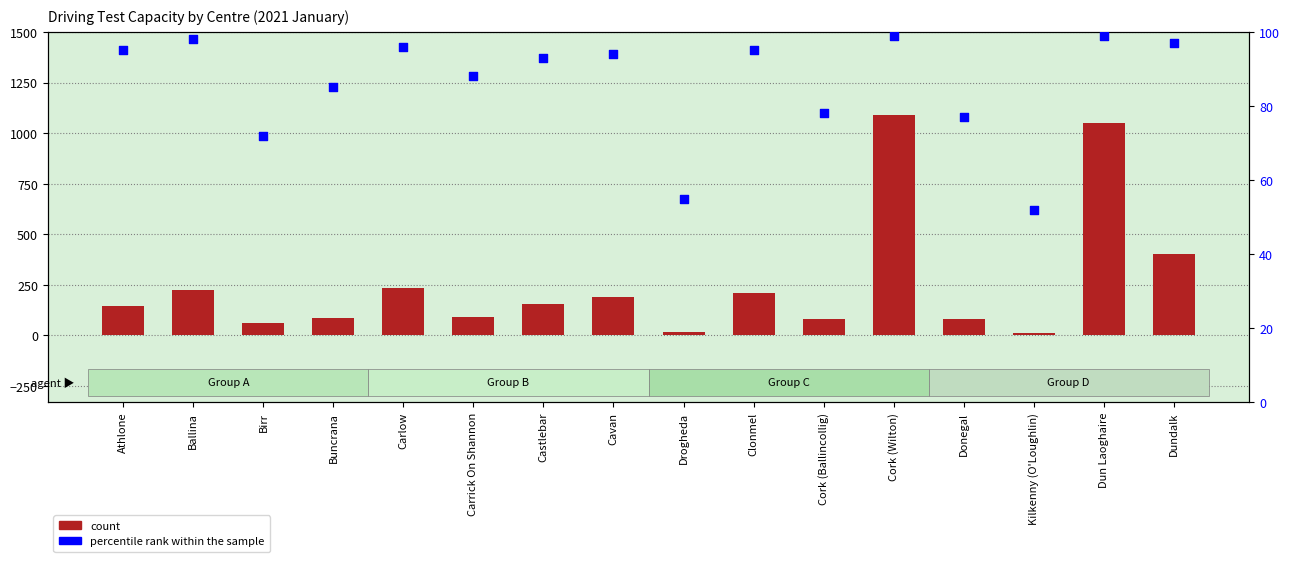

At which category is the sum across all series the highest?

Cork (Wilton)